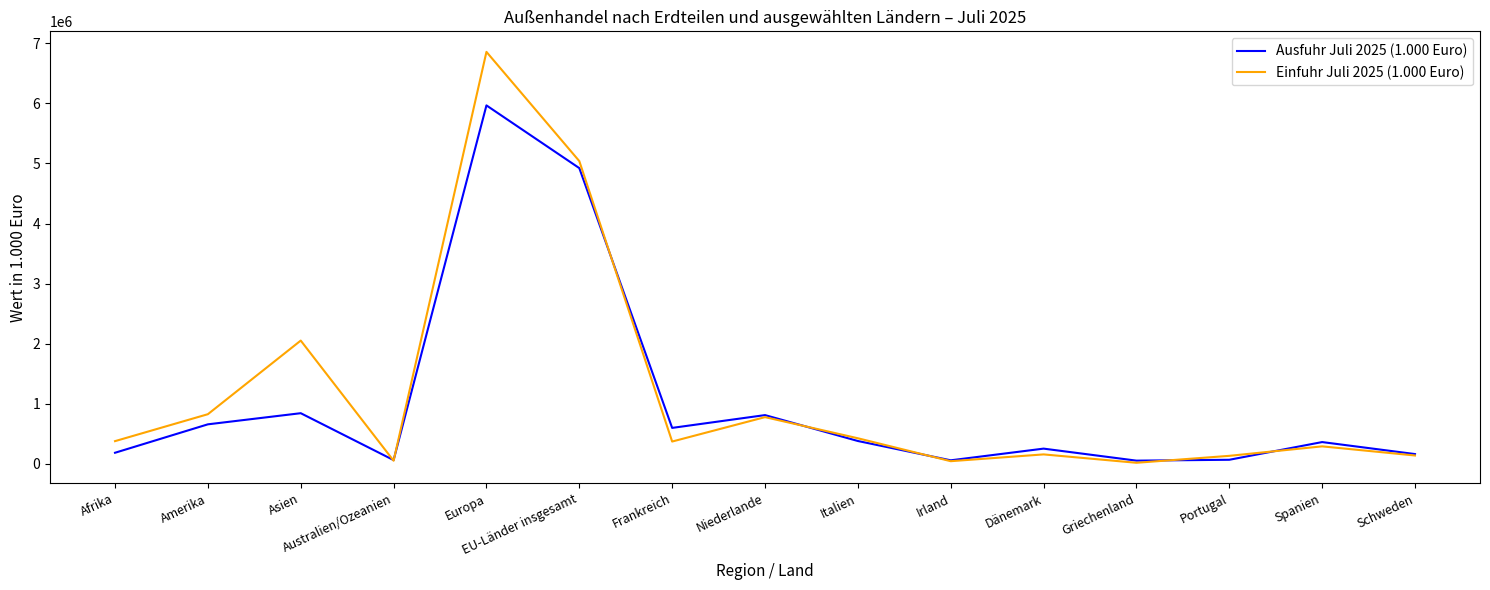

Is it true that Ausfuhr Juli 2025 (1.000 Euro) equals 842663 at Asien?

True